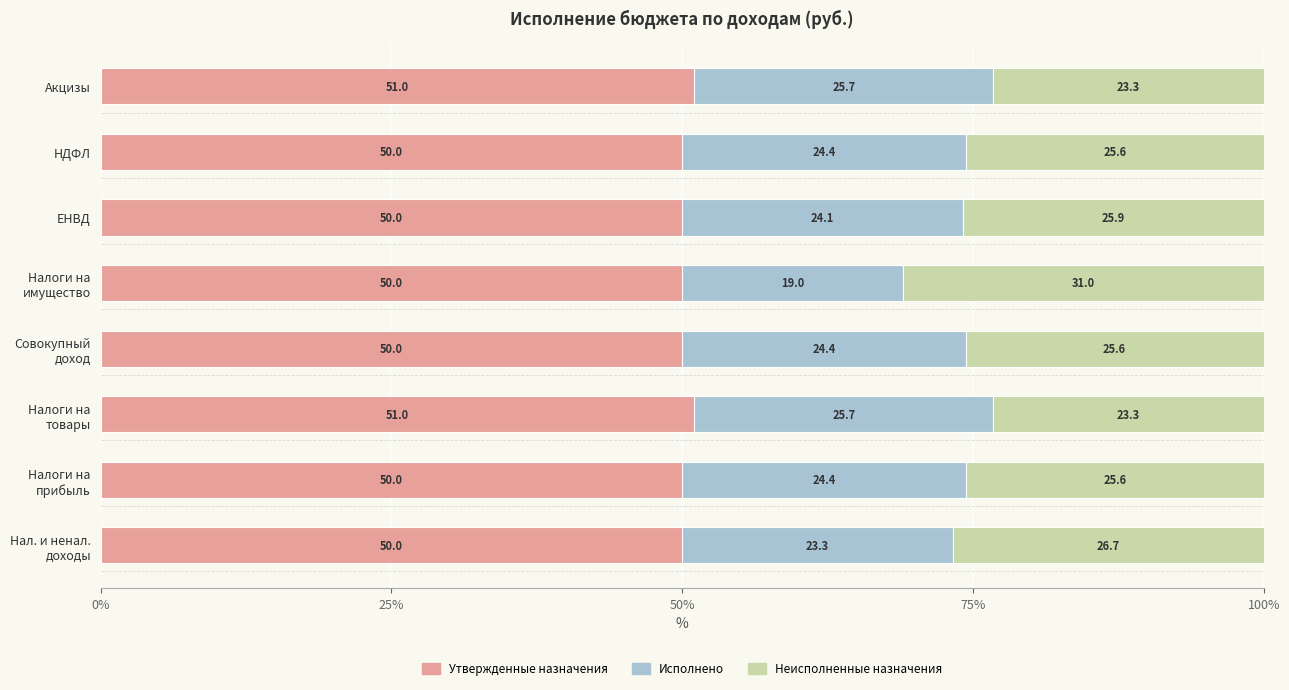

What is the total value across all series at ЕНВД?

100.0